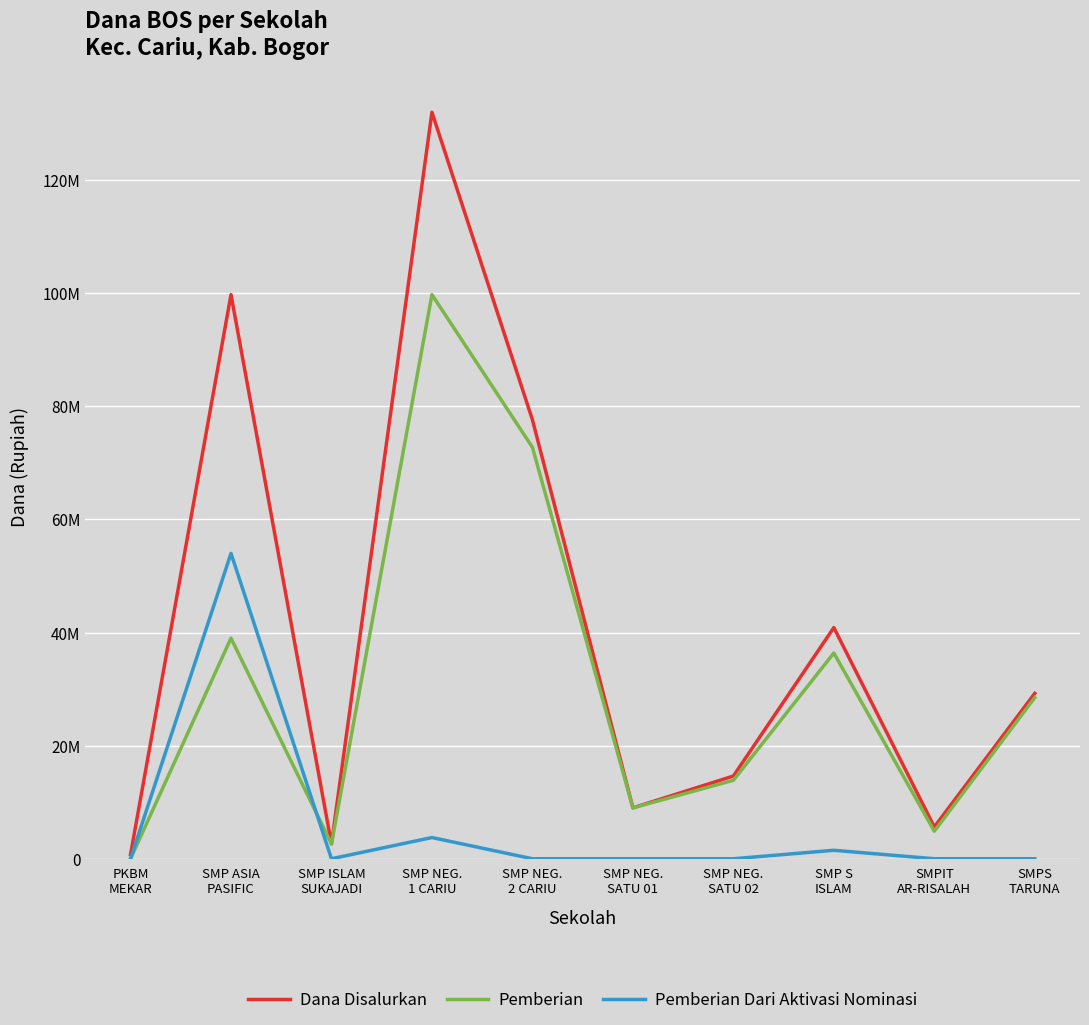

What is the difference between the Pemberian Dari Aktivasi Nominasi values at SMP NEG.
1 CARIU and PKBM
MEKAR?

3750000